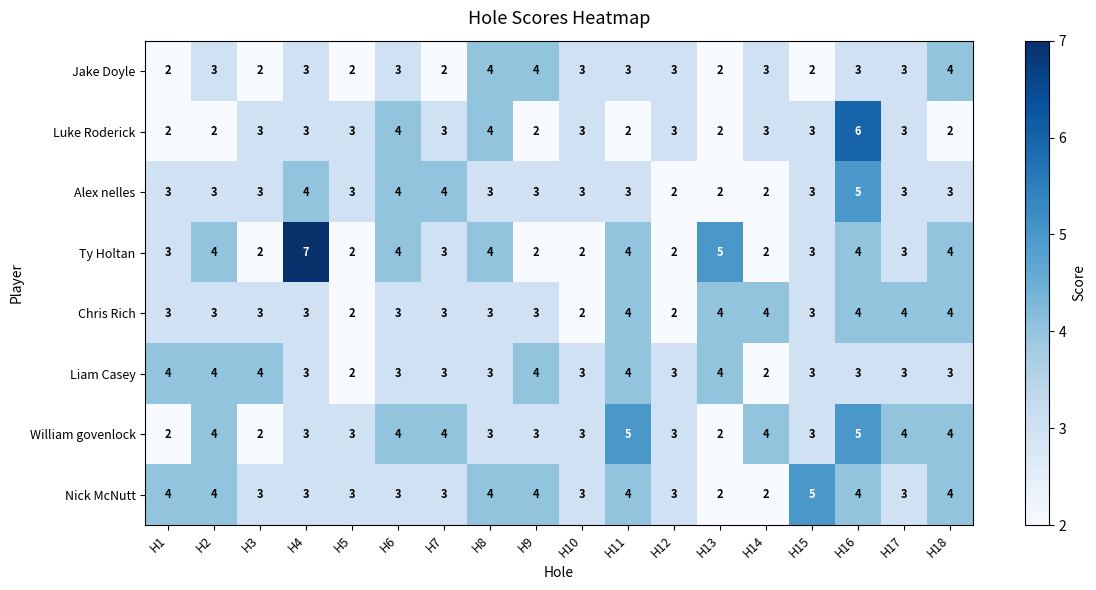

Between H11 and H15, which series saw the biggest shift?

William govenlock